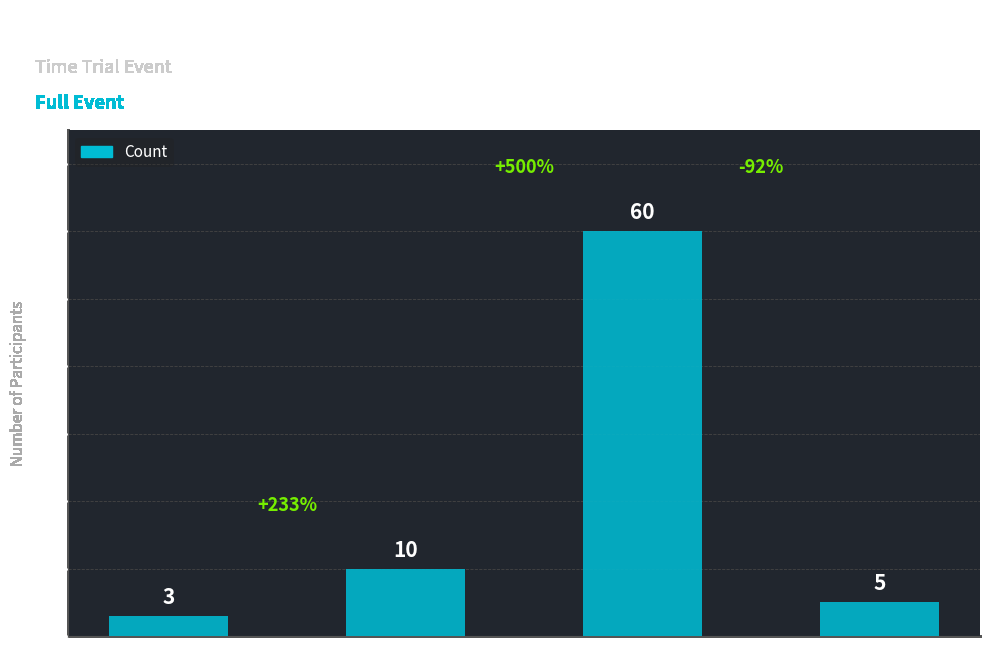

Rank the categories by value from highest to lowest.

Veteran, Senior, Youth, Female